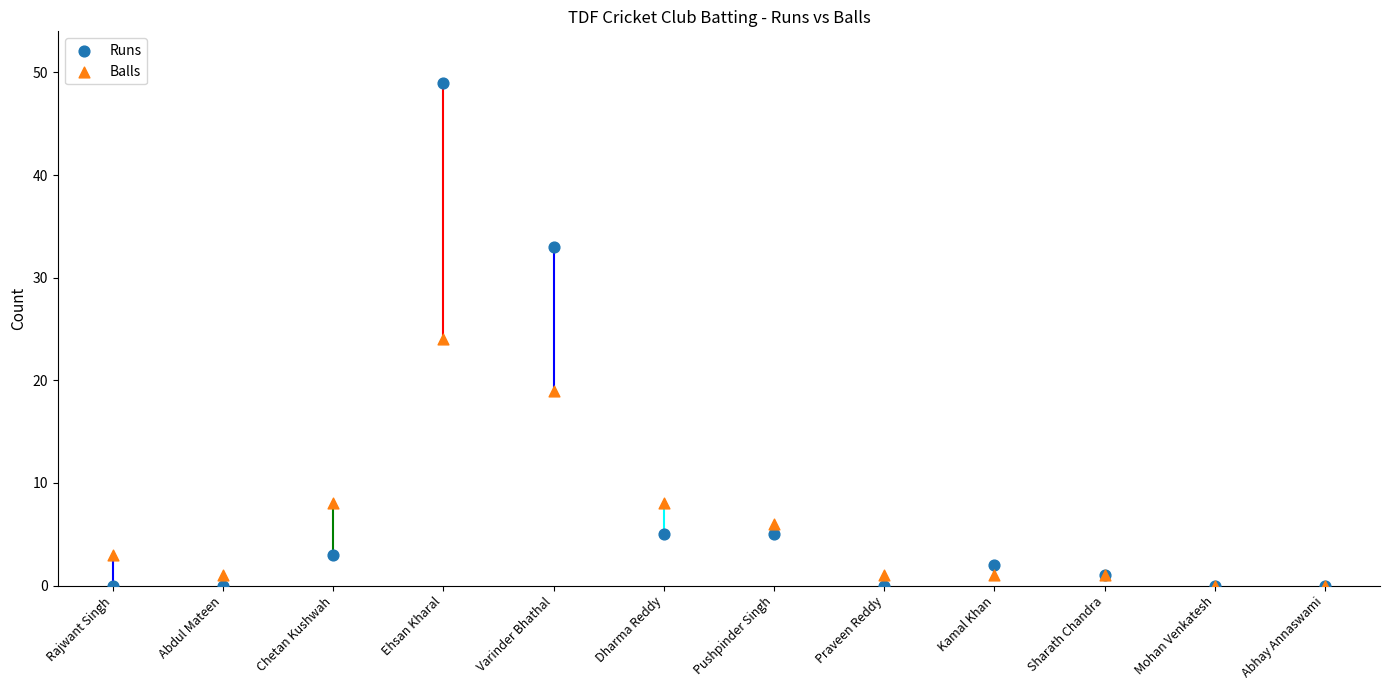

What are all the series names shown in the legend?

Runs, Balls